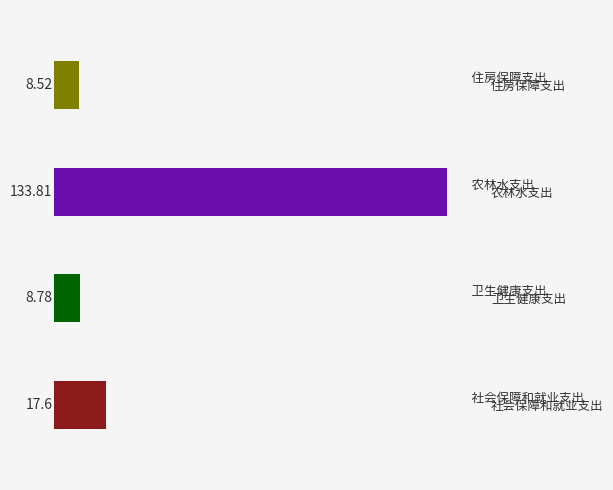

Rank the categories by value from lowest to highest.

住房保障支出, 卫生健康支出, 社会保障和就业支出, 农林水支出